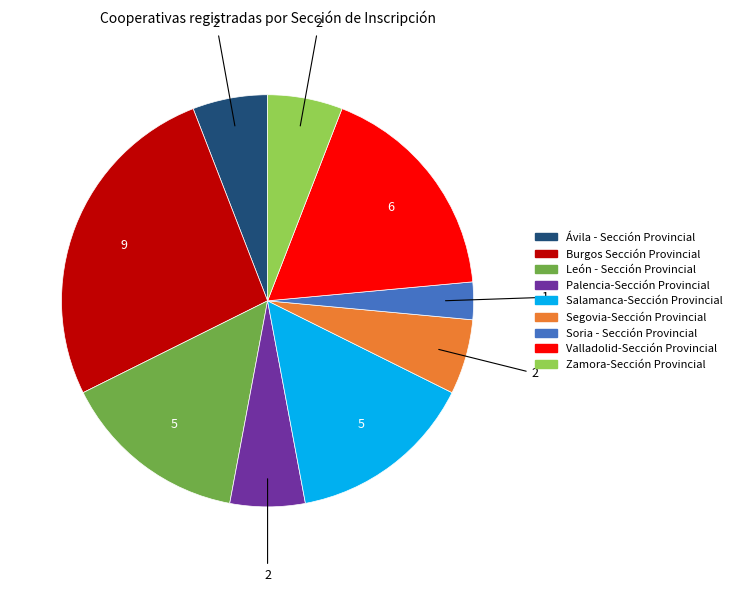

Which has a higher value, León - Sección Provincial or Zamora-Sección Provincial?

León - Sección Provincial